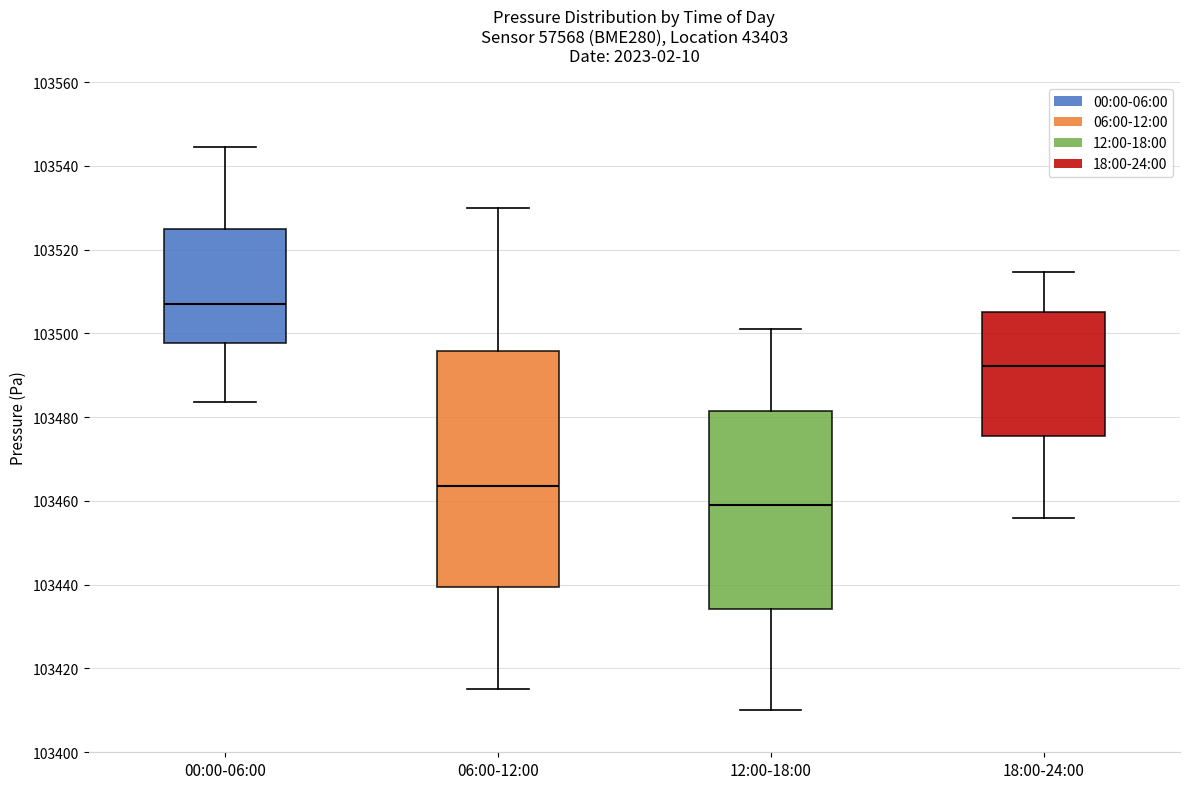

Which box's median line is the lowest?

12:00-18:00